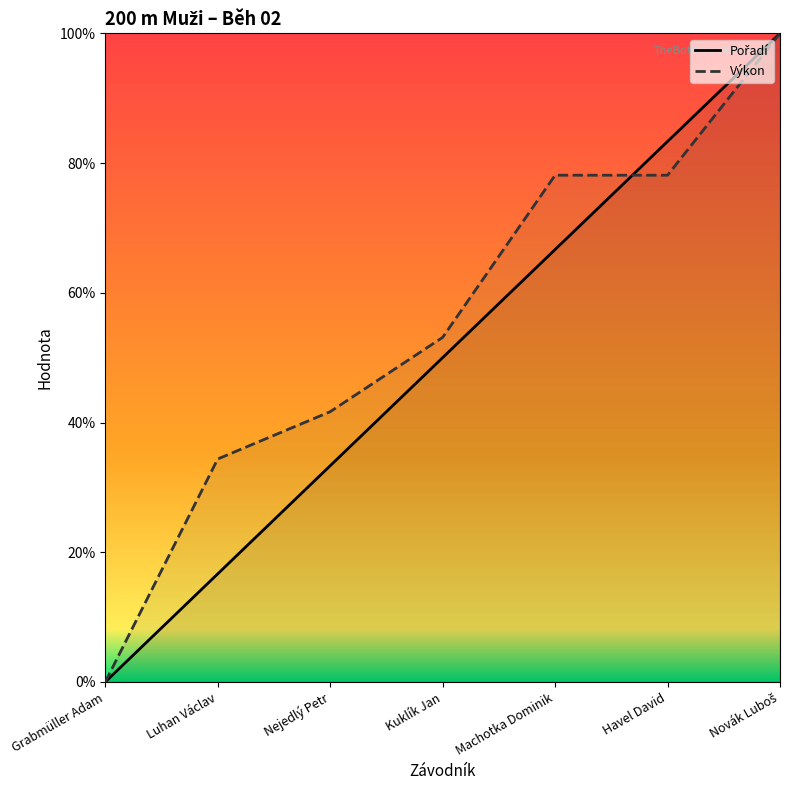

Reading right to left, transcribe all the data shown in this chart.

Pořadí: 1.0	0.8	0.7	0.5	0.3	0.2	0.0
Výkon: 1.0	0.8	0.8	0.5	0.4	0.3	0.0